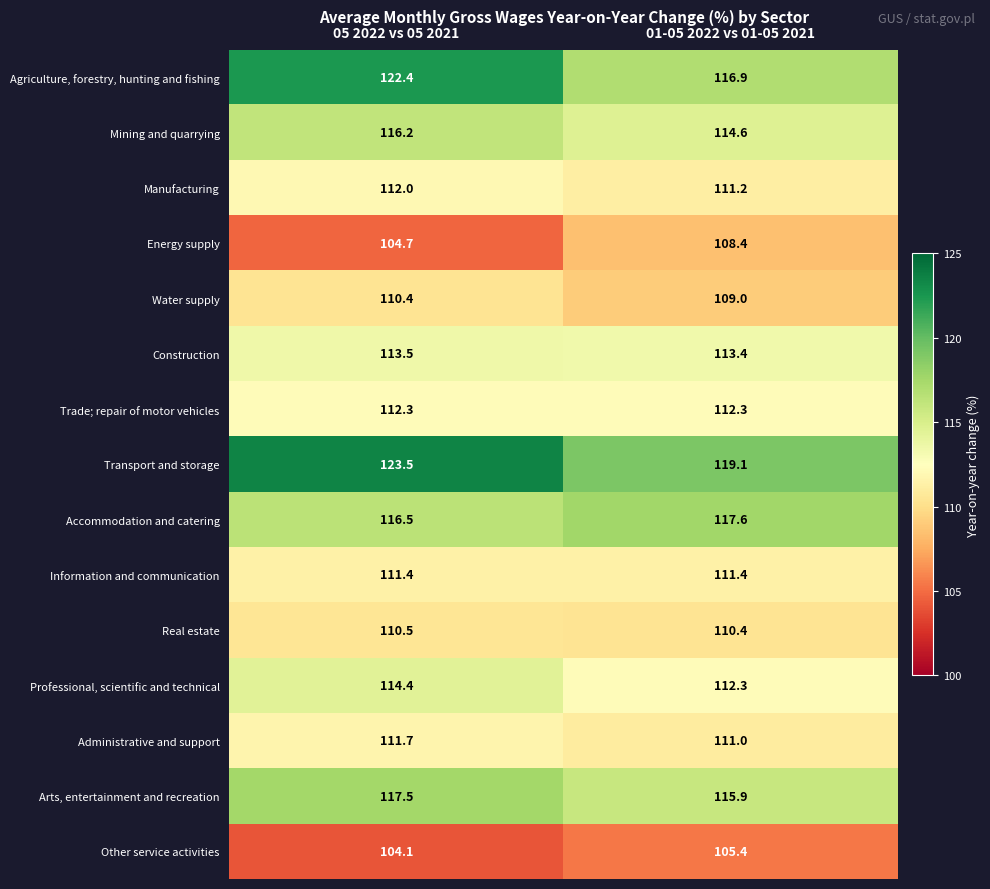

True or false: Energy supply has a value of 108.4 at 01-05 2022 vs 01-05 2021.

True